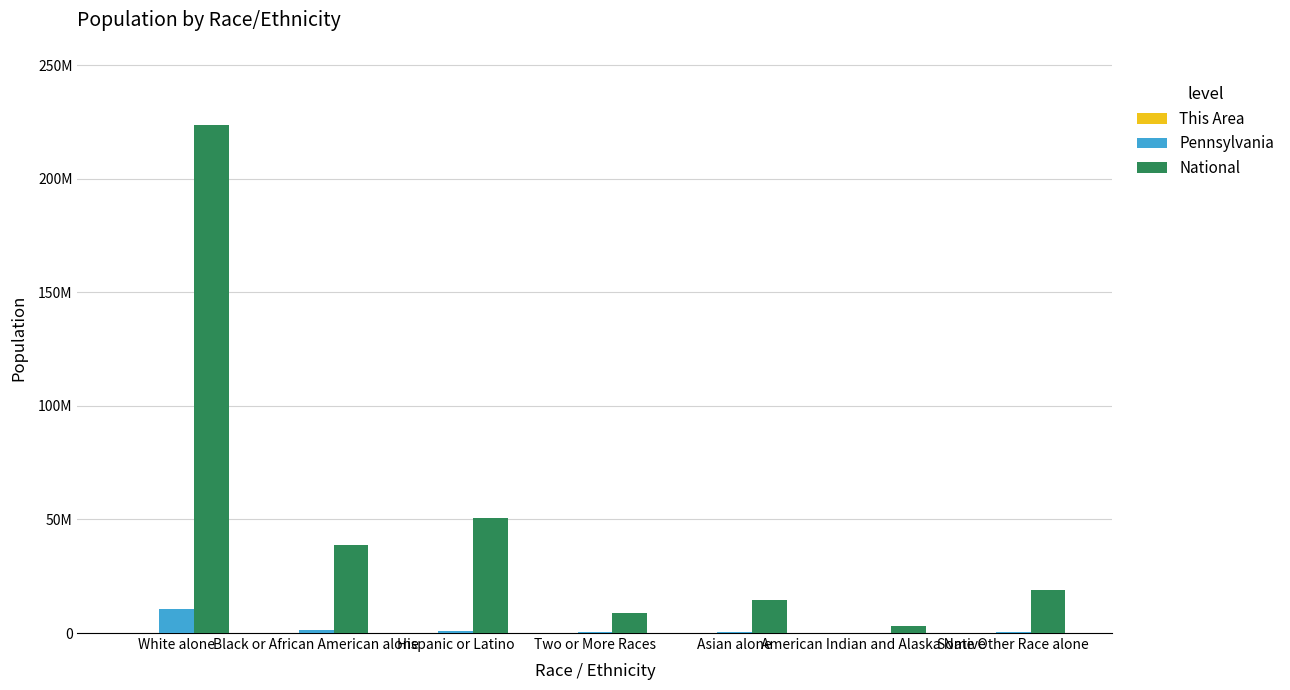

What is the greatest value displayed?

223553265